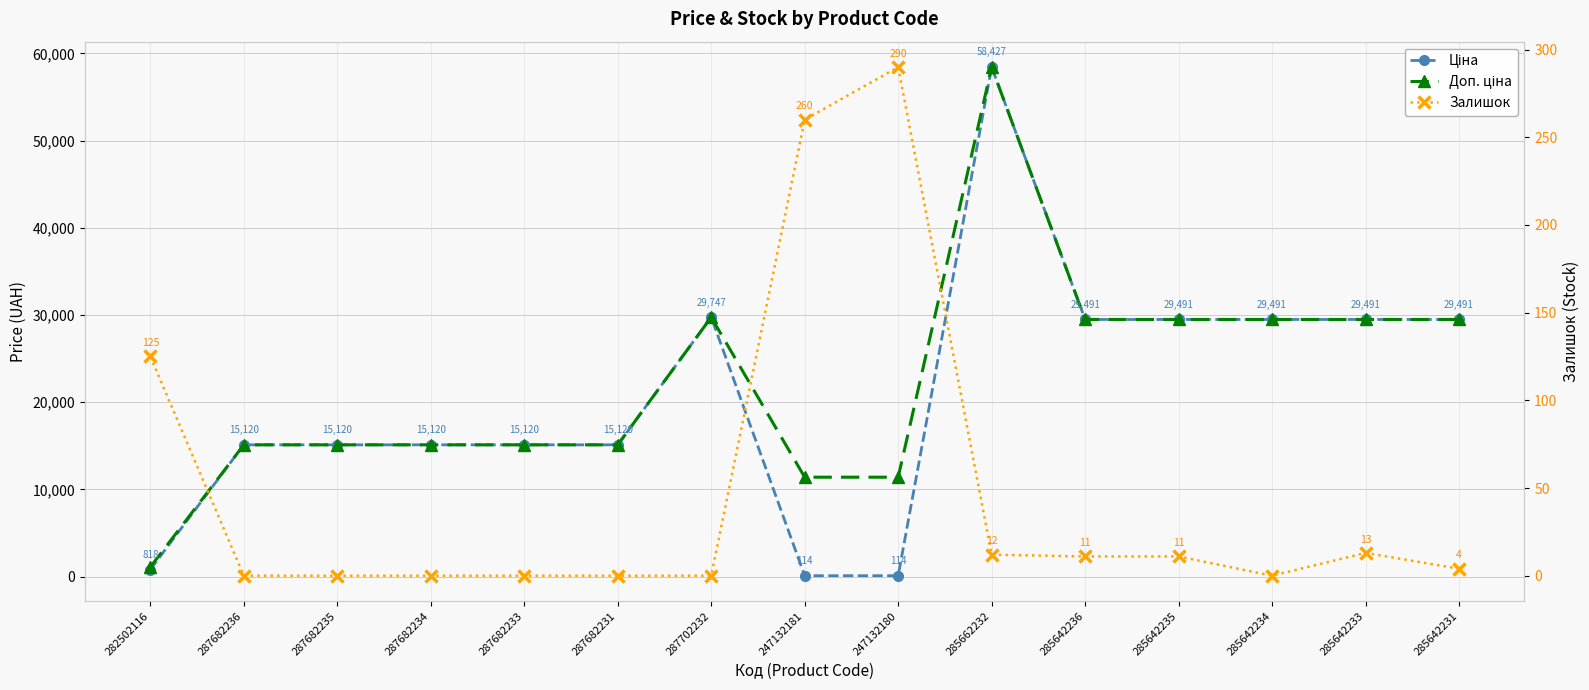

What is the label of the 4th point from the right?

285642235